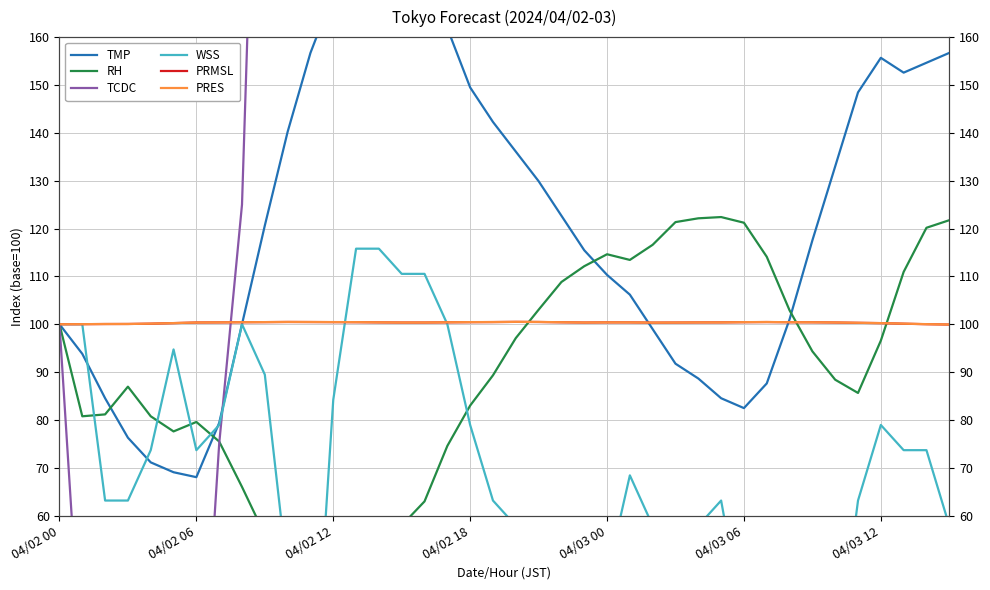

Does the chart have visible grid lines?

Yes